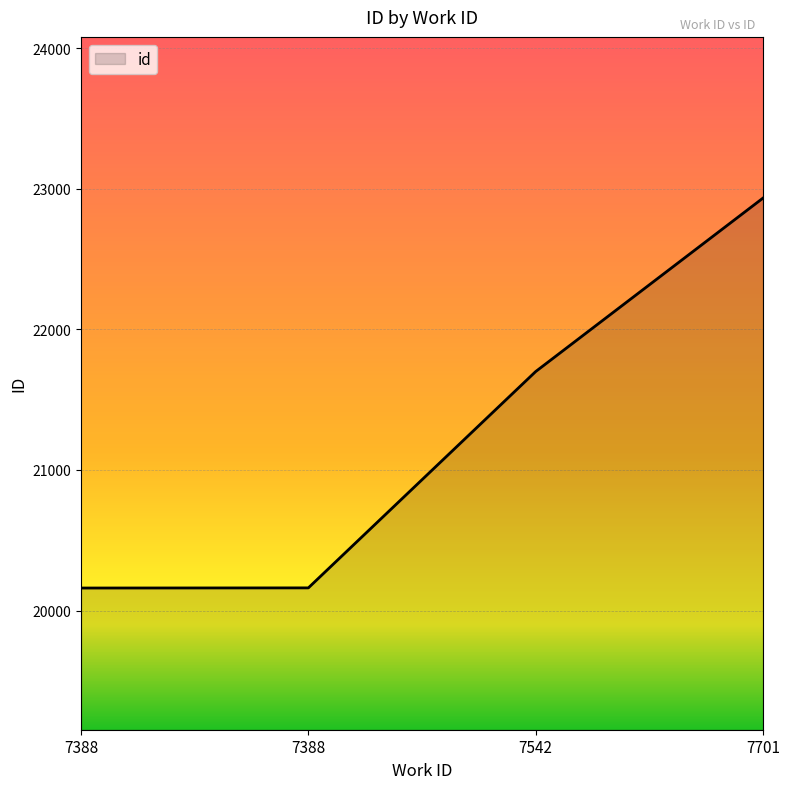

True or false: the data shows 4282 at 7388.

False